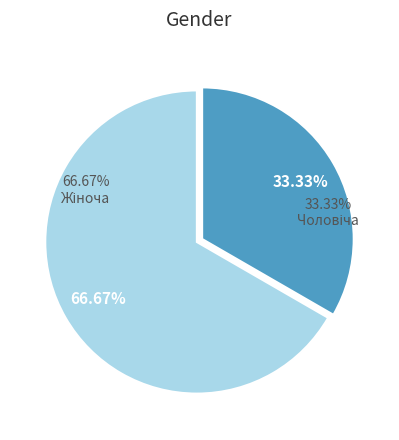

Count the number of slices in the pie.

2